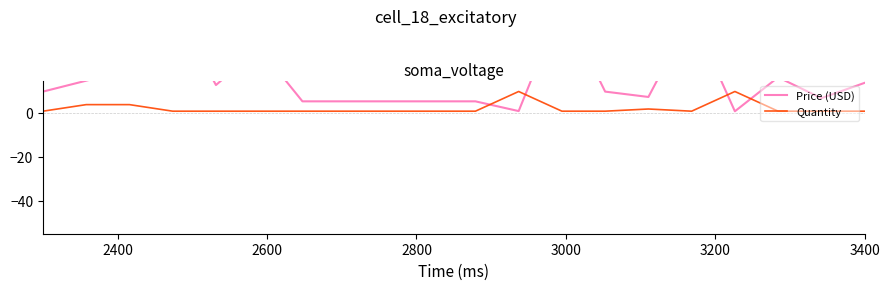

Where is Price (USD) nearest to the value 25?

3200